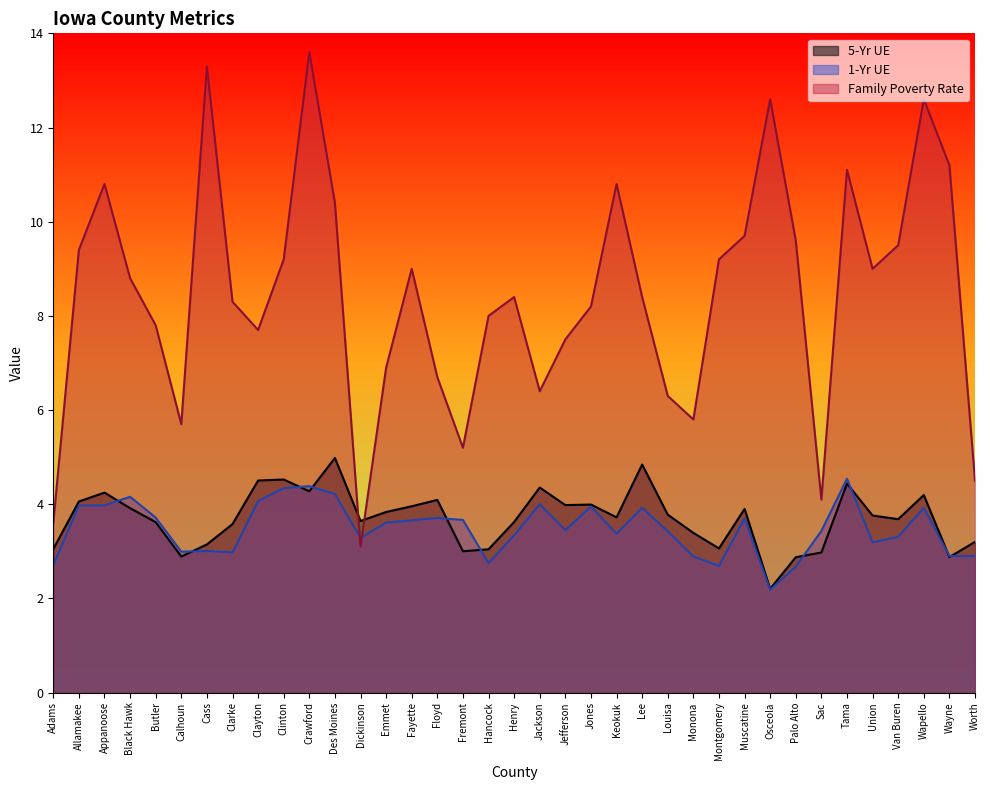

The 1-Yr UE series shows 5.9 at Louisa. True or false?

False